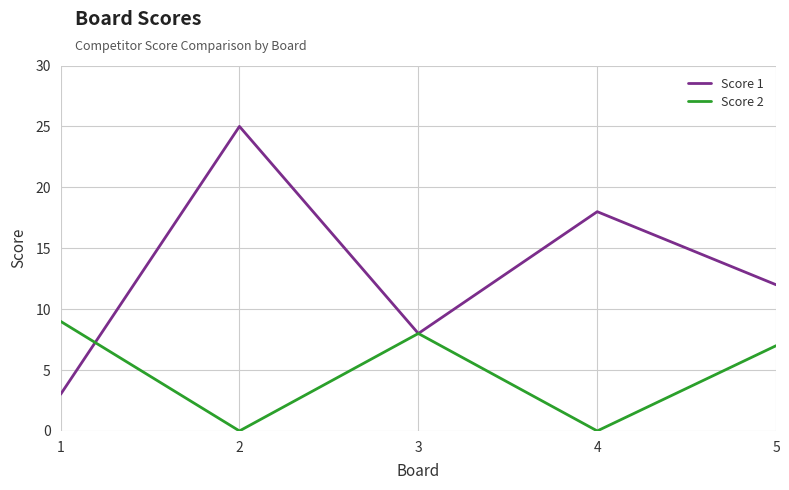

The value of Score 1 at 4 is 18. True or false?

True